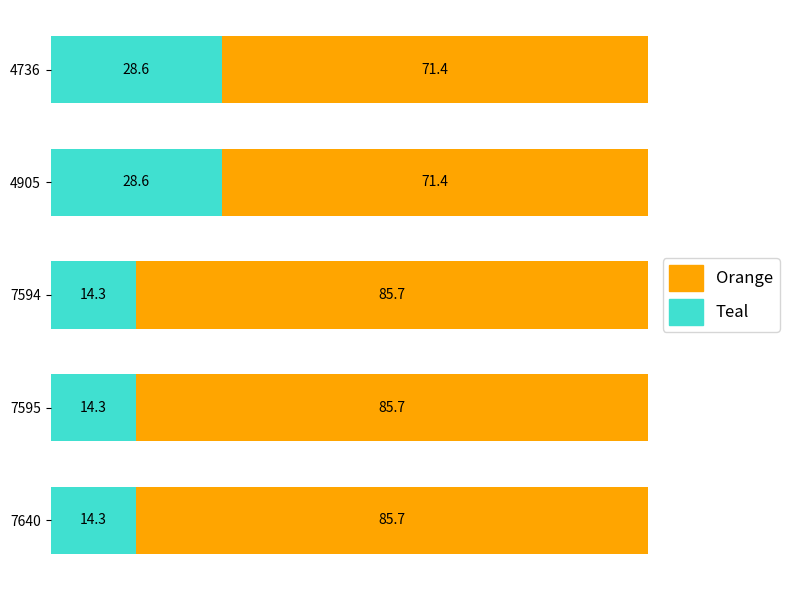

What is the total value across all series at 7595?

100.0